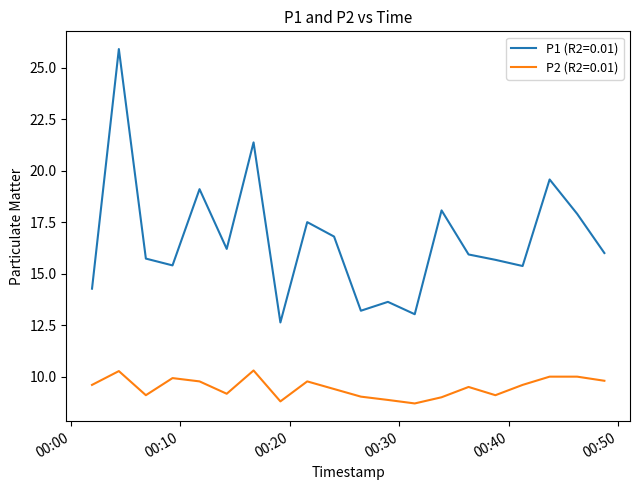

What is the difference between the maximum and minimum values in the P1 (R2=0.01) series?

13.3